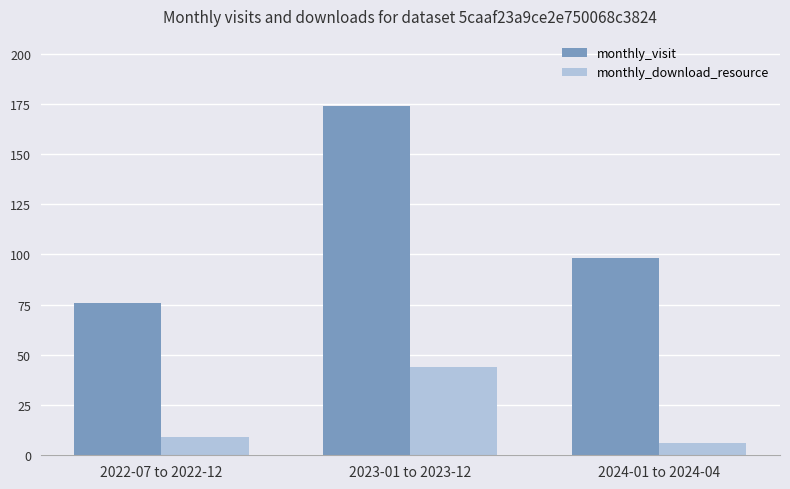

Which series has the largest total across all categories?

monthly_visit